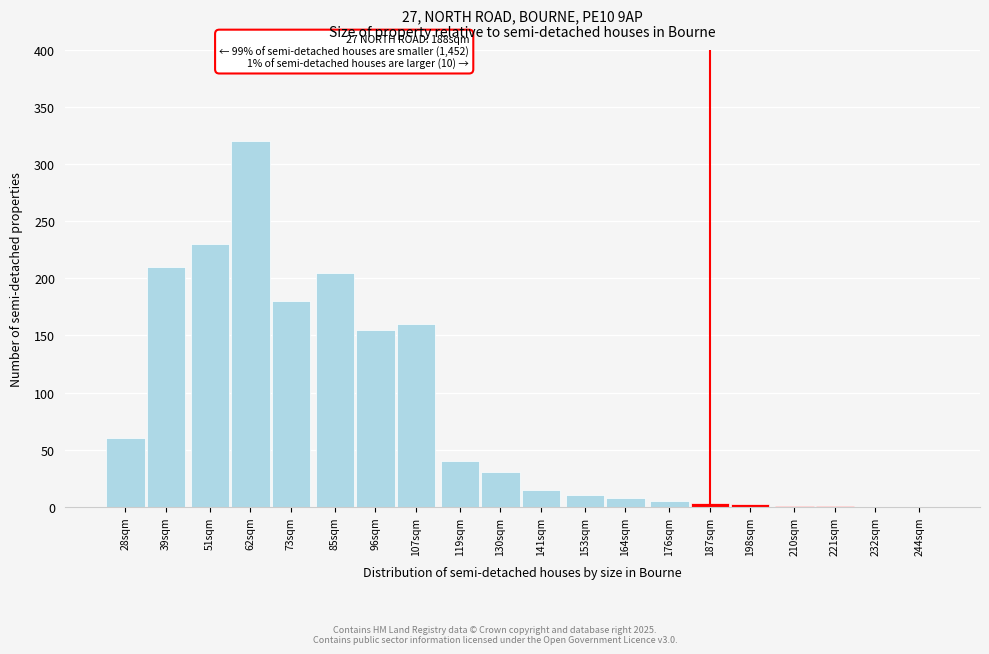

What is the maximum value shown in the chart?

320